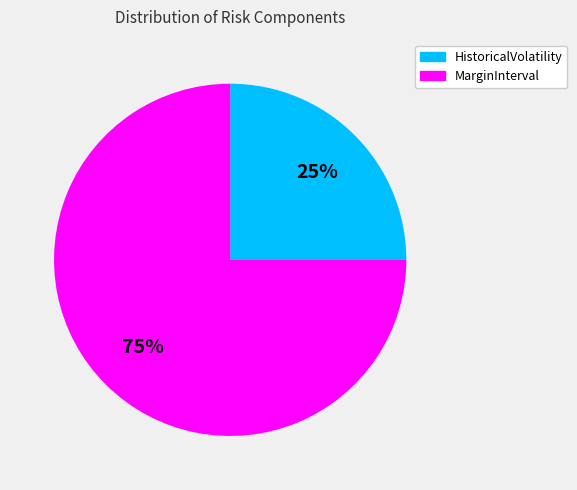

Combined, do HistoricalVolatility and MarginInterval account for over 50%?

Yes